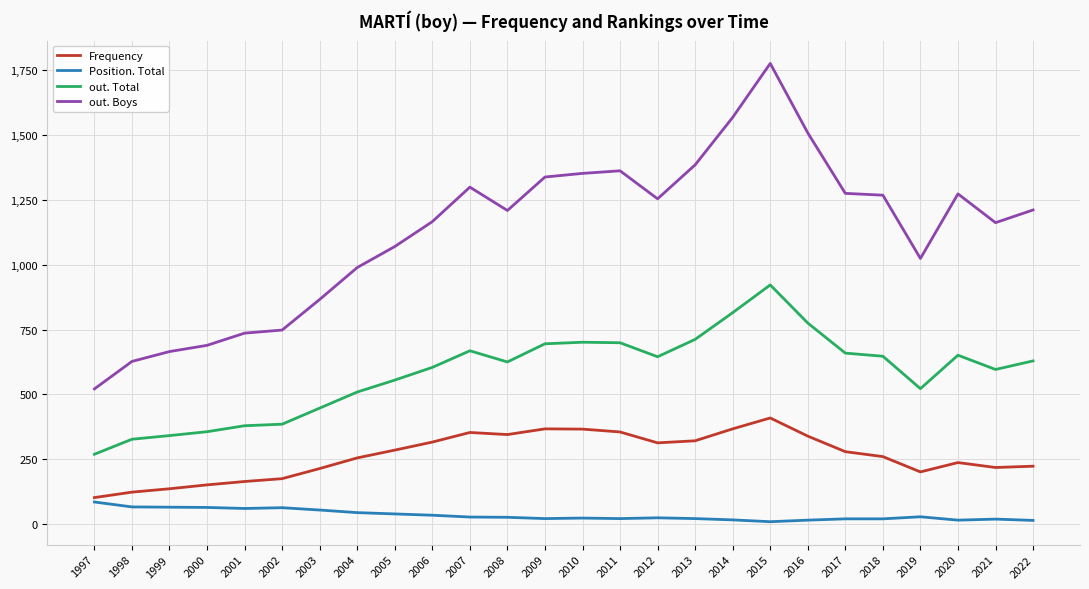

What is the highest value of the out. Boys series?

1776